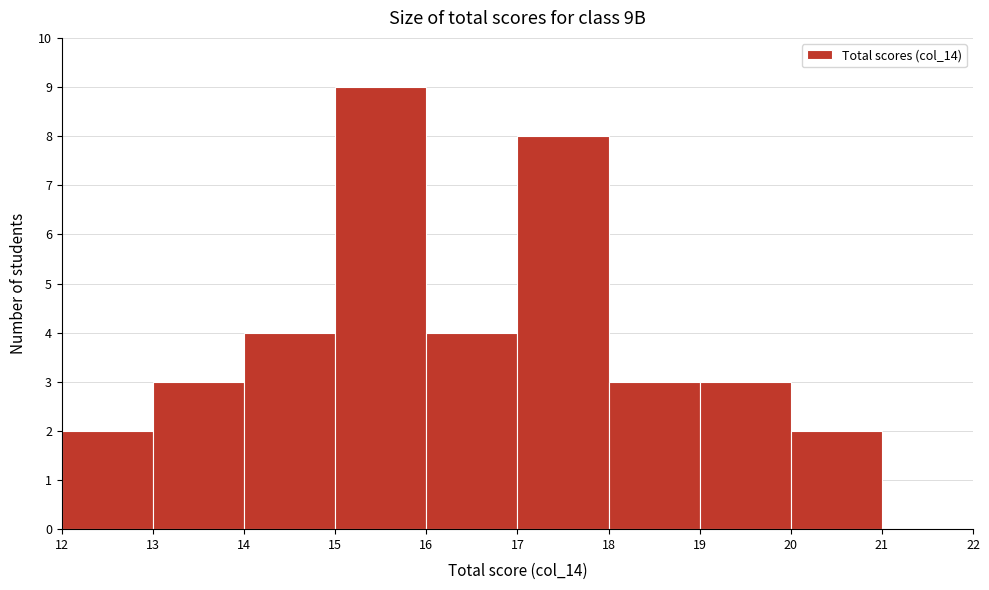

Reading left to right, list every bar in this chart as the range it spans on the x-axis followed by its height. The values are not printed on the chart, so give them approximately, as read against the axis.

12 to 13: 2
13 to 14: 3
14 to 15: 4
15 to 16: 9
16 to 17: 4
17 to 18: 8
18 to 19: 3
19 to 20: 3
20 to 21: 2
21 to 22: 0